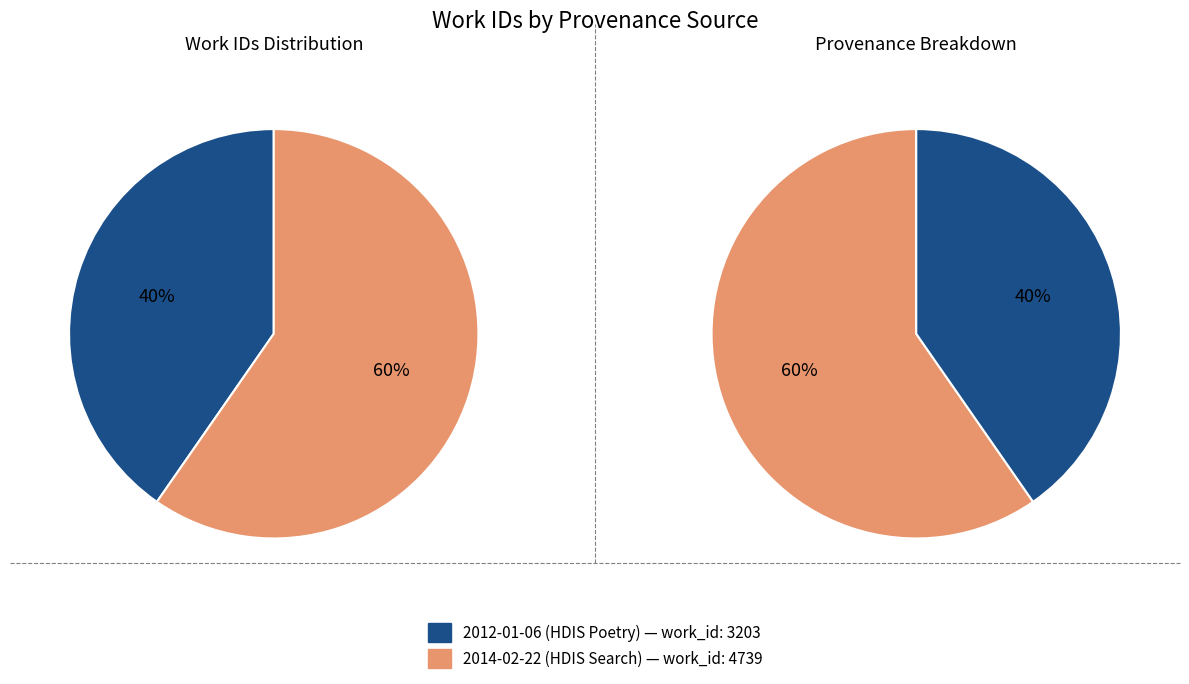

What portion of the pie excludes 2012-01-06?

59.7%